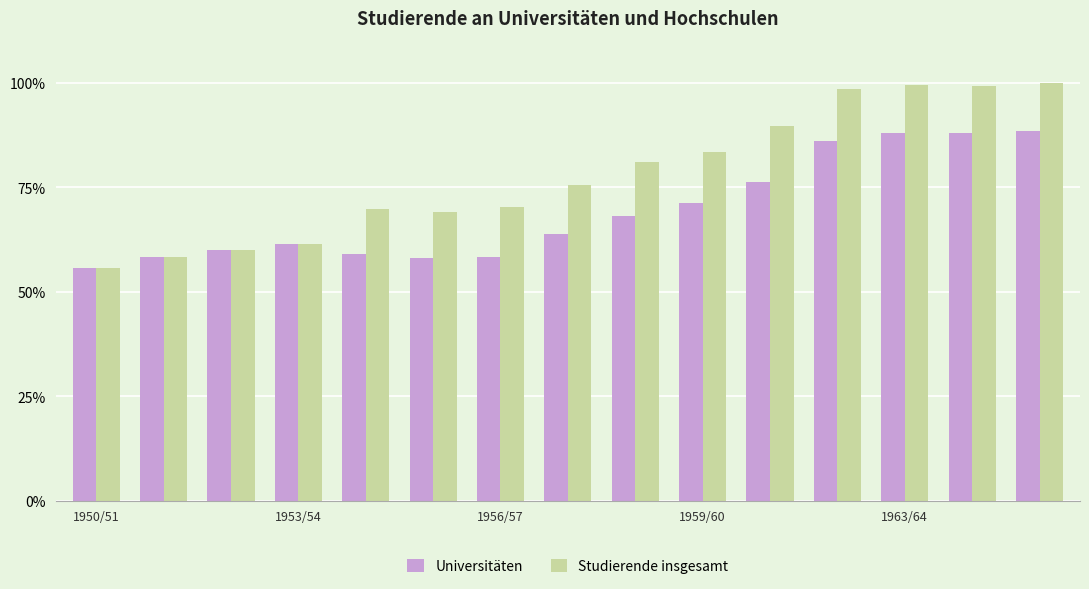

Which series has the largest total across all categories?

Studierende insgesamt